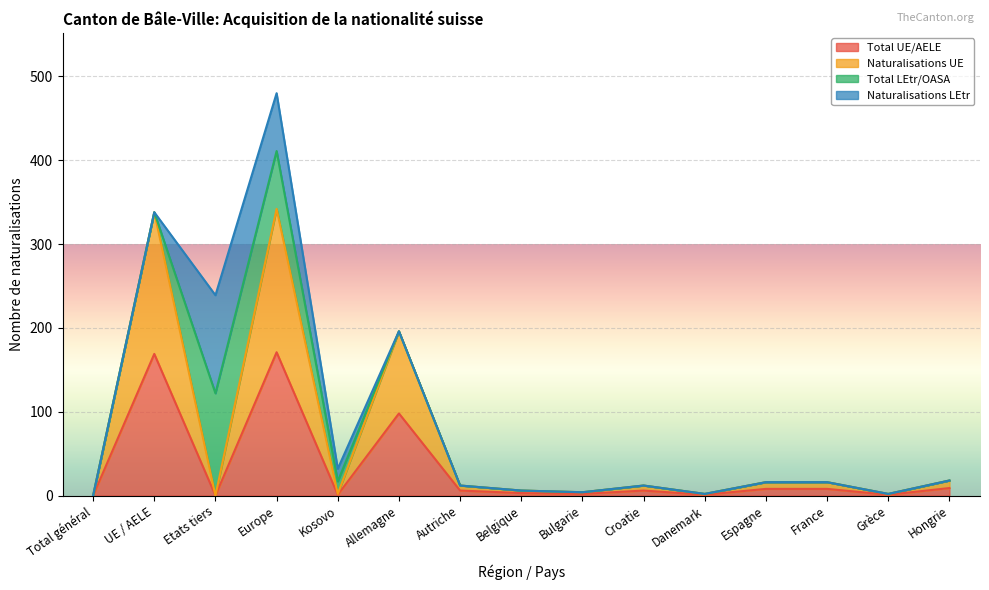

What is the maximum value for Naturalisations UE?

342